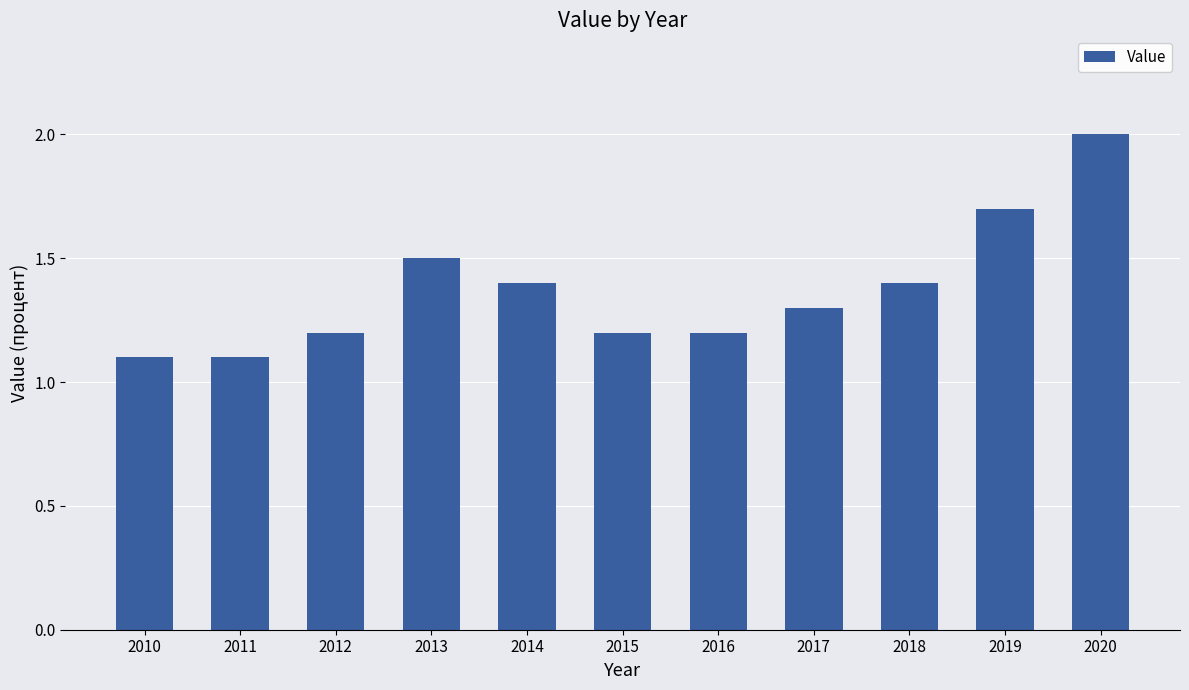

What is the average value?

1.4